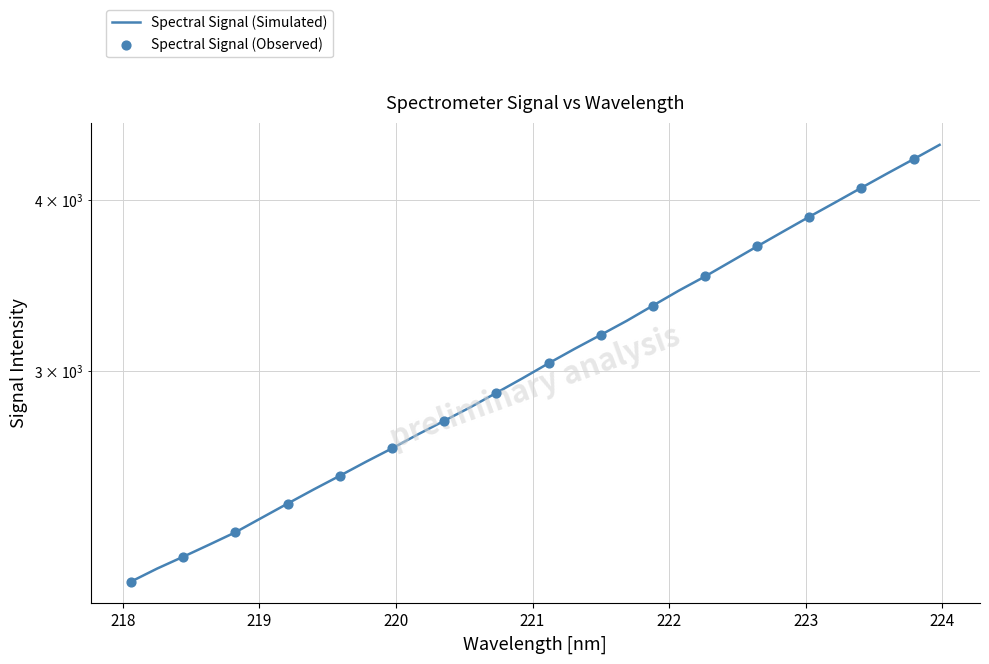

What is the ratio of the value at 221.8812 to the value at 222.4538?

0.9